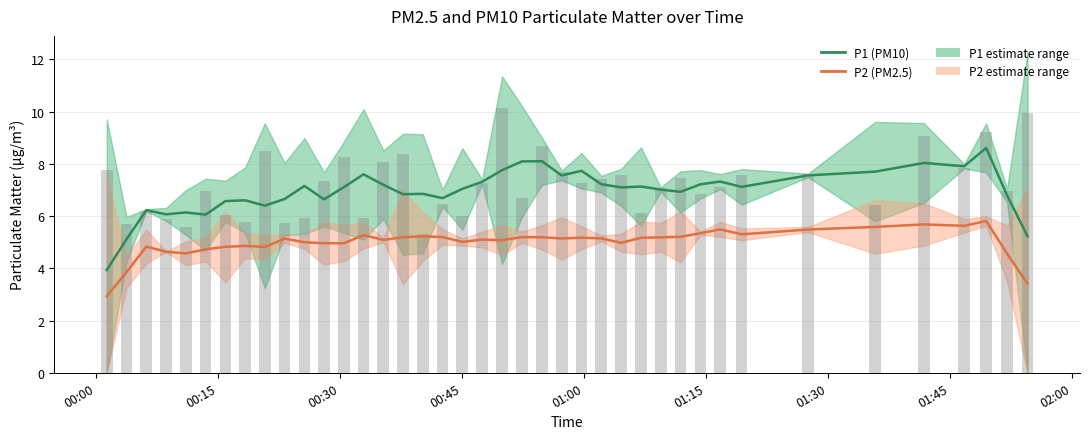

At how many categories does at least one series exceed 9?

4